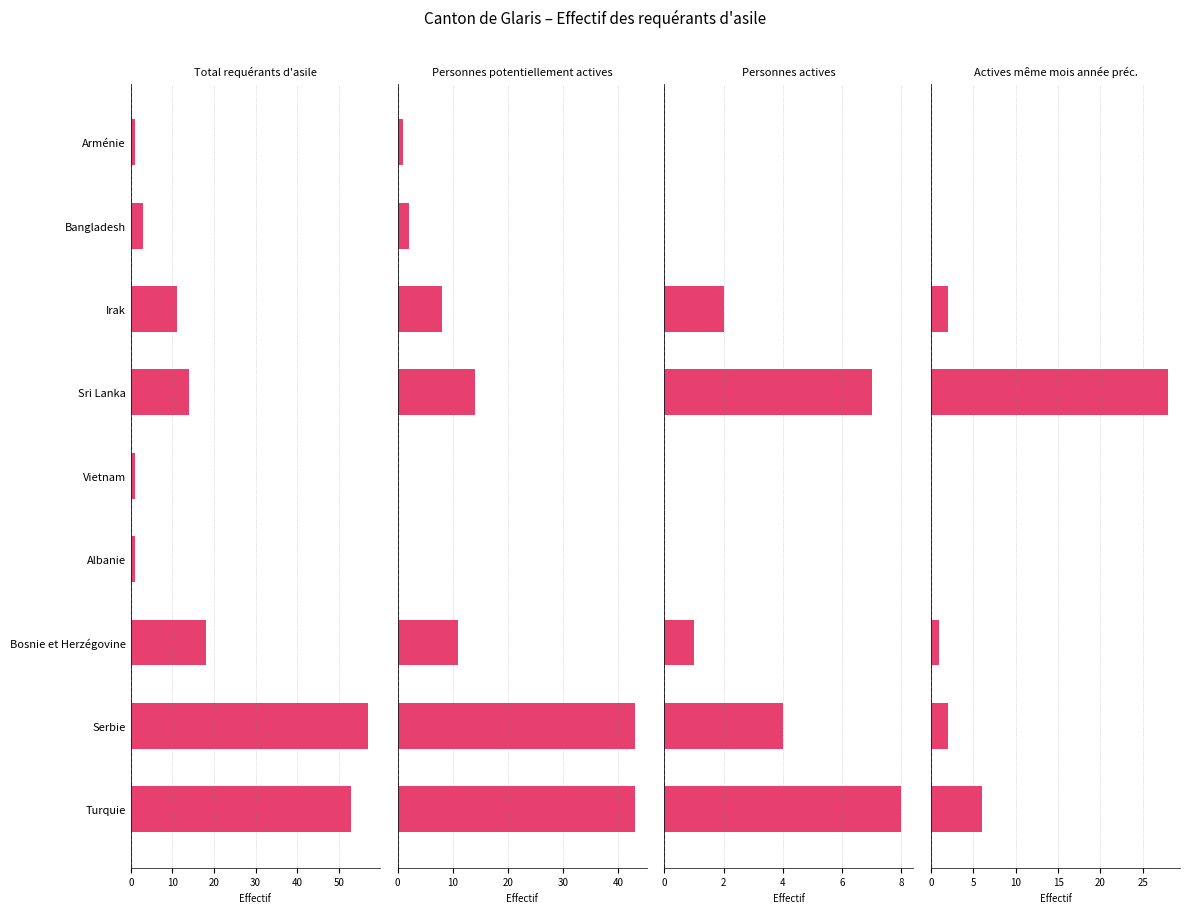

Does the chart contain any negative values?

No